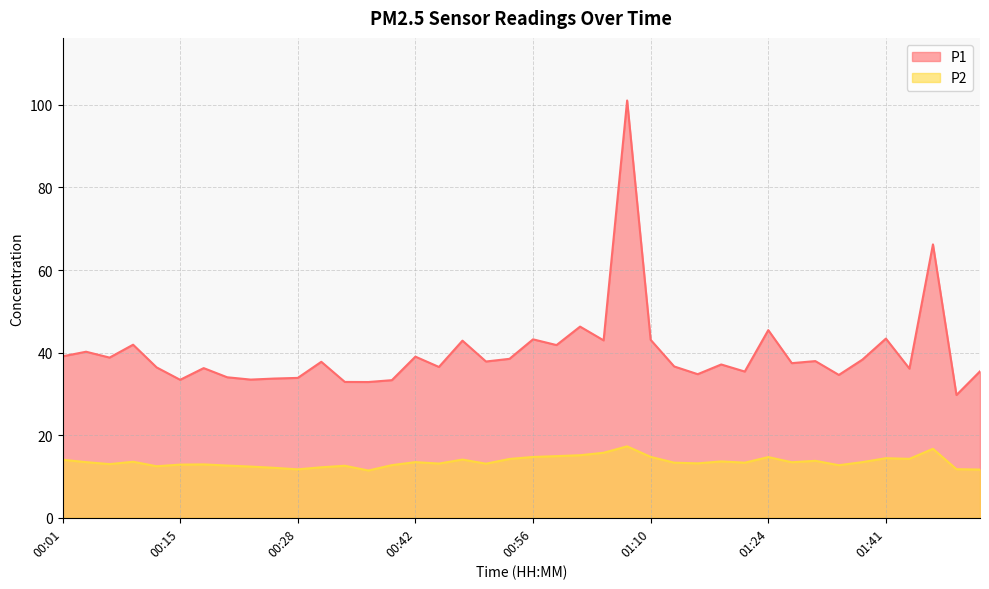

Does the chart have visible grid lines?

Yes